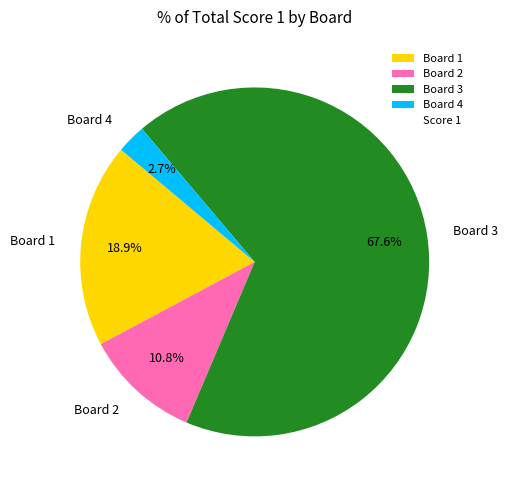

How many segments does this pie chart have?

4